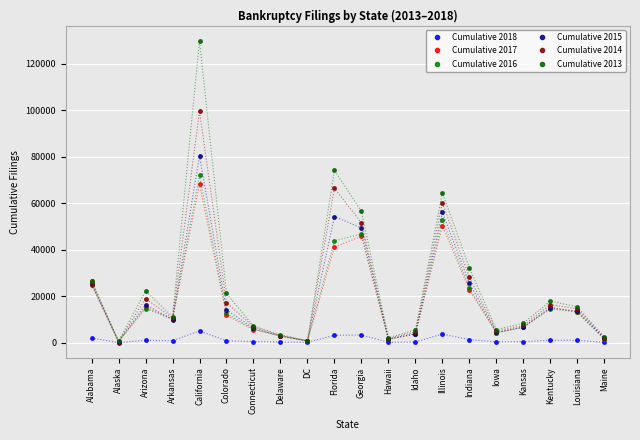

Reading right to left, what are all the values shown in this chart?

Cumulative 2018: Maine=80	Louisiana=966	Kentucky=1013	Kansas=395	Iowa=302	Indiana=1256	Illinois=3692	Idaho=272	Hawaii=103	Georgia=3258	Florida=3140	DC=79	Delaware=234	Connecticut=452	Colorado=751	California=5031	Arkansas=789	Arizona=965	Alaska=27	Alabama=1944
Cumulative 2017: Maine=1421	Louisiana=13222	Kentucky=15221	Kansas=6575	Iowa=4239	Indiana=22611	Illinois=50399	Idaho=3673	Hawaii=1355	Georgia=45779	Florida=41133	DC=732	Delaware=3044	Connecticut=5498	Colorado=11757	California=68130	Arkansas=10173	Arizona=15298	Alaska=450	Alabama=26667
Cumulative 2016: Maine=1487	Louisiana=13118	Kentucky=14489	Kansas=6604	Iowa=4160	Indiana=23507	Illinois=52678	Idaho=3746	Hawaii=1386	Georgia=46687	Florida=43863	DC=670	Delaware=2893	Connecticut=5753	Colorado=12538	California=71960	Arkansas=10011	Arizona=14666	Alaska=406	Alabama=25829
Cumulative 2015: Maine=1802	Louisiana=13490	Kentucky=14856	Kansas=6704	Iowa=4405	Indiana=25584	Illinois=56014	Idaho=3821	Hawaii=1569	Georgia=49347	Florida=54277	DC=681	Delaware=2678	Connecticut=6163	Colorado=14104	California=80393	Arkansas=9908	Arizona=16325	Alaska=441	Alabama=25253
Cumulative 2014: Maine=2013	Louisiana=14543	Kentucky=16342	Kansas=7377	Iowa=4932	Indiana=28137	Illinois=60187	Idaho=4625	Hawaii=1703	Georgia=51525	Florida=66477	DC=759	Delaware=2858	Connecticut=6863	Colorado=17136	California=99724	Arkansas=10631	Arizona=18951	Alaska=448	Alabama=24858
Cumulative 2013: Maine=2333	Louisiana=15351	Kentucky=17876	Kansas=8365	Iowa=5568	Indiana=32128	Illinois=64498	Idaho=5452	Hawaii=2071	Georgia=56496	Florida=74151	DC=795	Delaware=3370	Connecticut=7050	Colorado=21144	California=129951	Arkansas=11227	Arizona=22154	Alaska=575	Alabama=26604